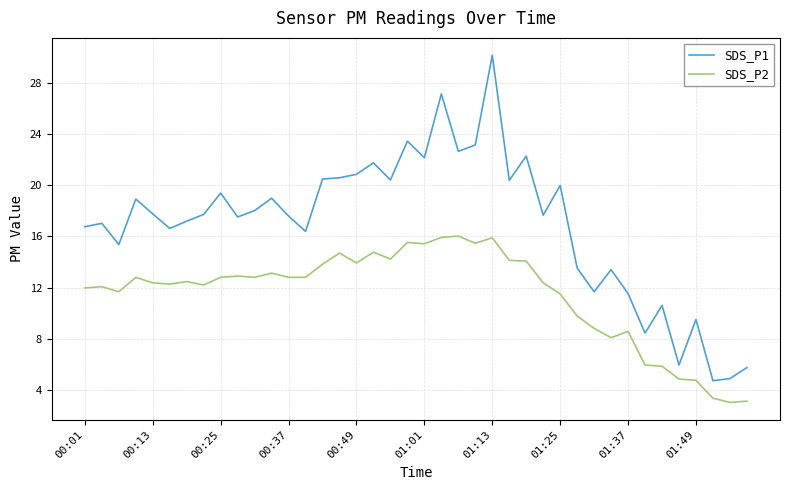

Rank the series by their maximum value, from highest to lowest.

SDS_P1, SDS_P2